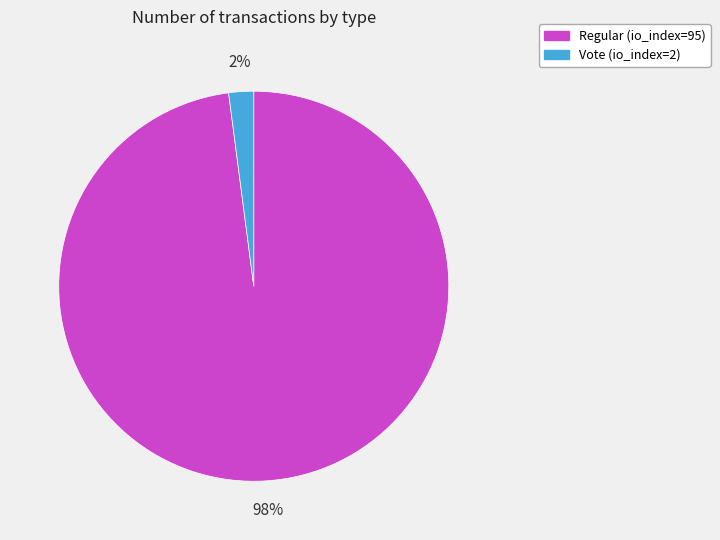

Does any single category account for the majority?

Yes